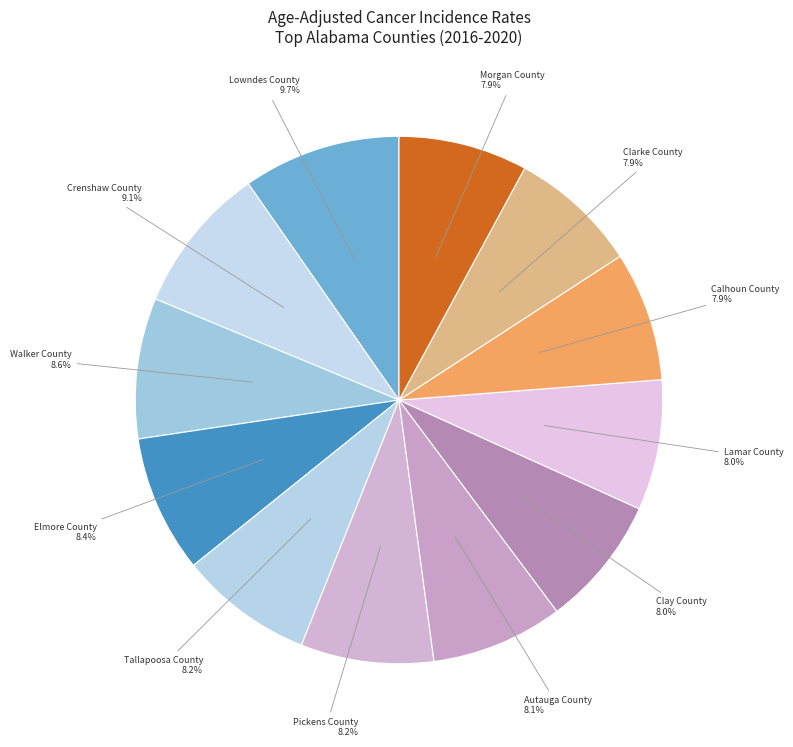

Which slice is the largest?

Lowndes County